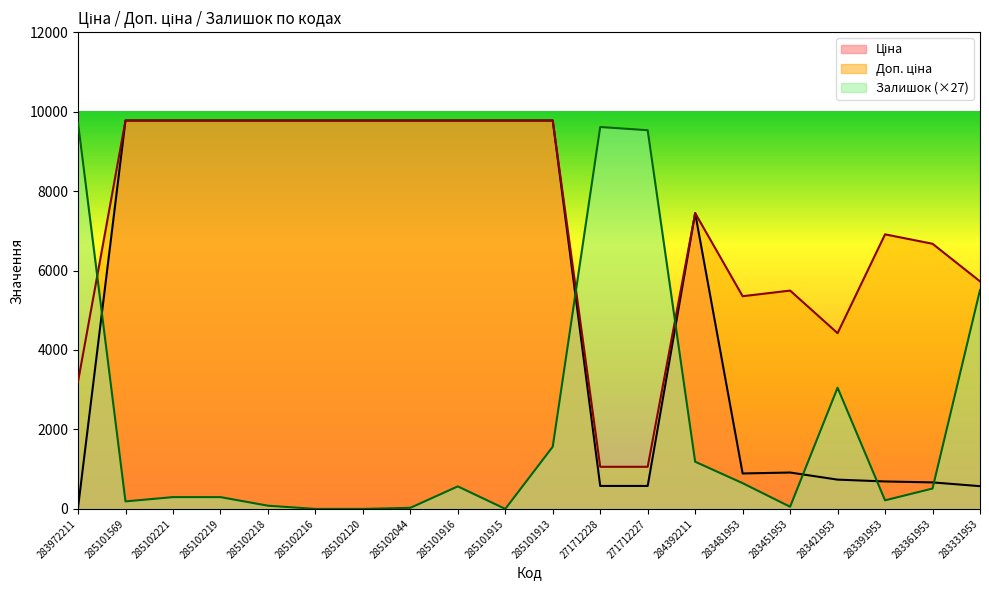

What position from the left is 284392211?

14